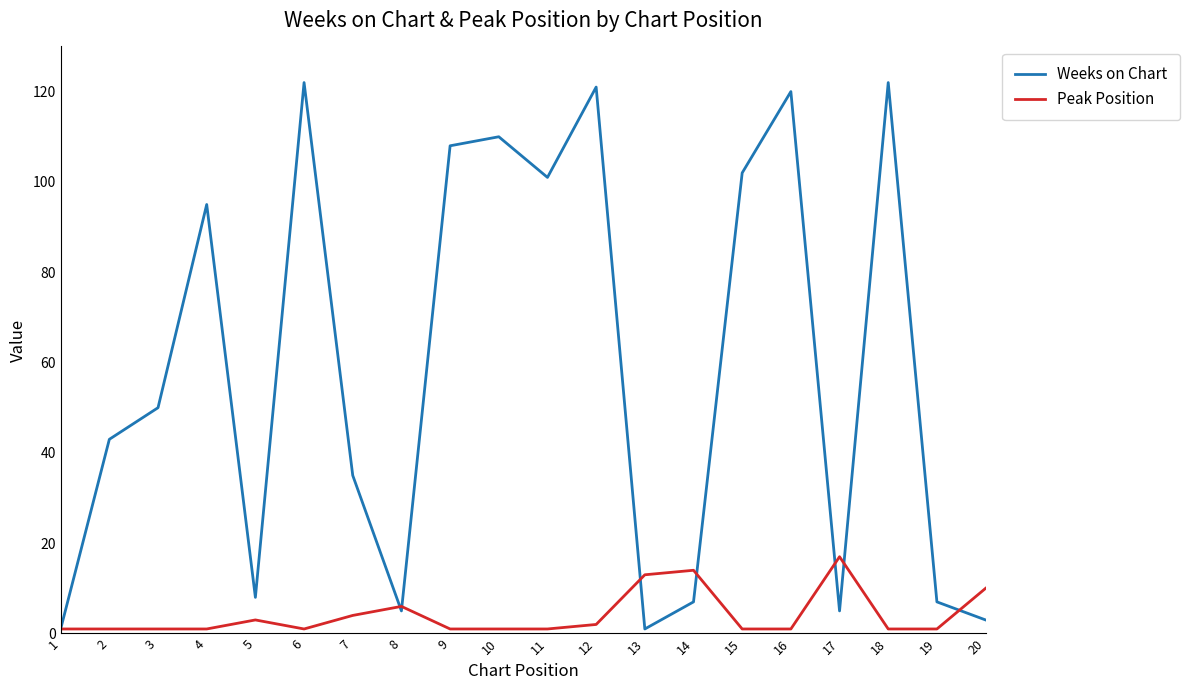

Reading right to left, list all the values displayed in this chart.

Weeks on Chart: 20=3	19=7	18=122	17=5	16=120	15=102	14=7	13=1	12=121	11=101	10=110	9=108	8=5	7=35	6=122	5=8	4=95	3=50	2=43	1=1
Peak Position: 20=10	19=1	18=1	17=17	16=1	15=1	14=14	13=13	12=2	11=1	10=1	9=1	8=6	7=4	6=1	5=3	4=1	3=1	2=1	1=1